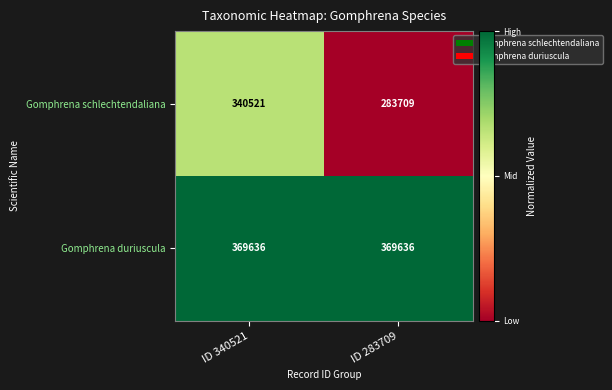

Rank the series at ID 283709 from highest to lowest value.

Gomphrena duriuscula, Gomphrena schlechtendaliana